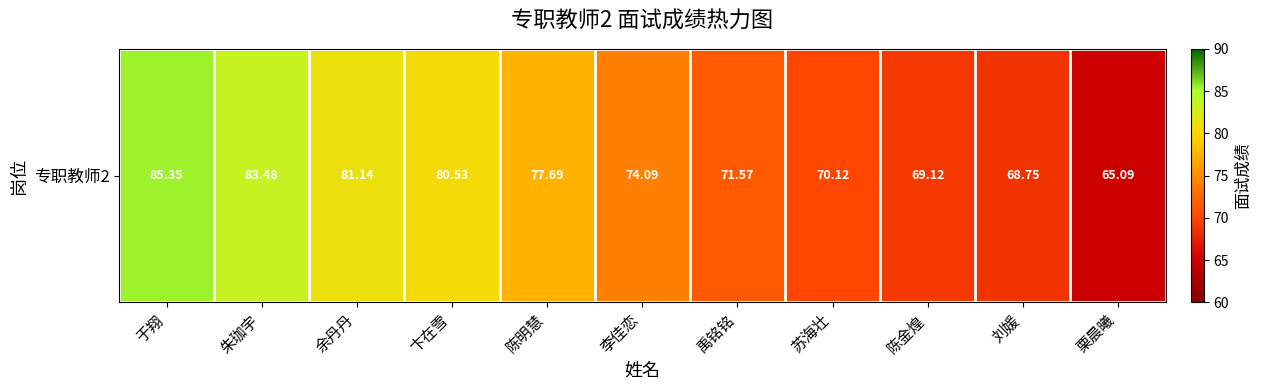

What is the difference between the maximum and second lowest values?

16.6